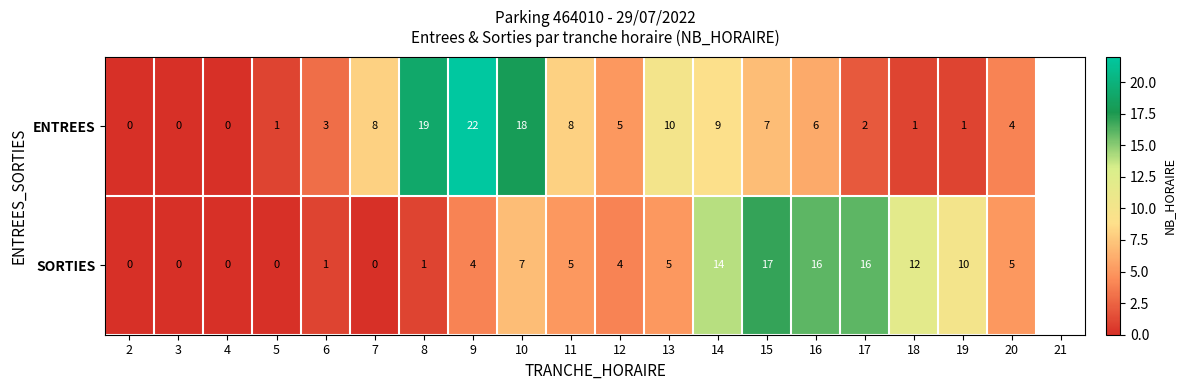

Rank the series at 17 from highest to lowest value.

SORTIES, ENTREES